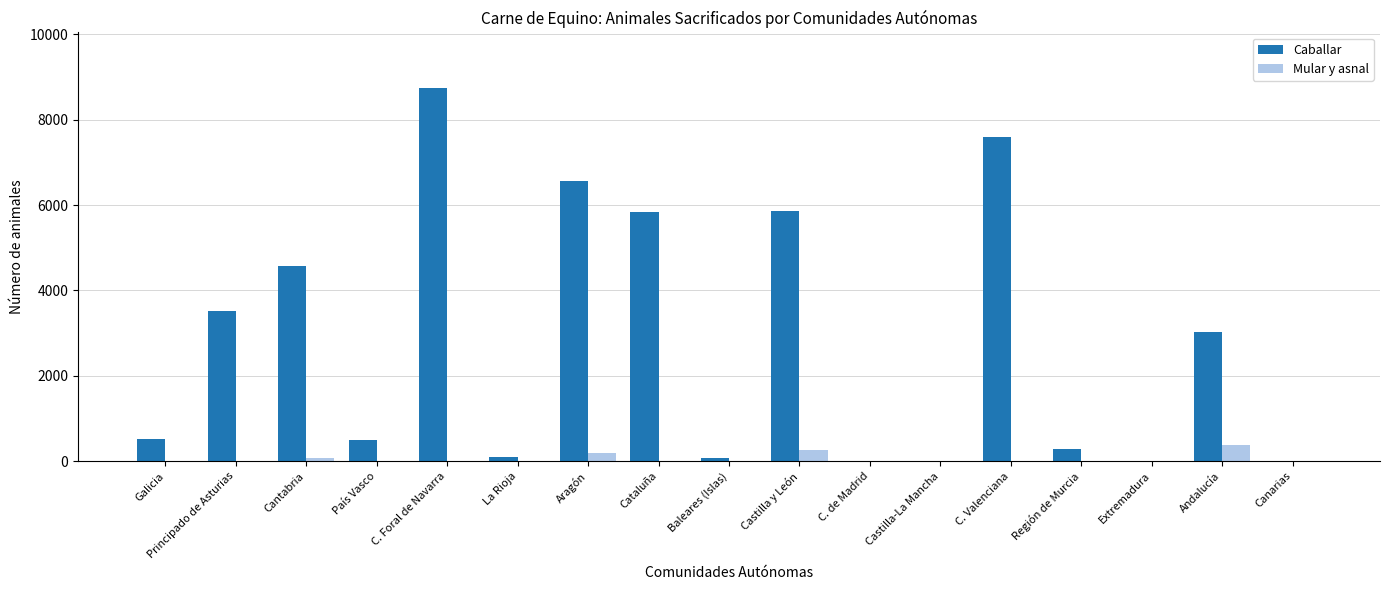

How many groups of bars are there?

17